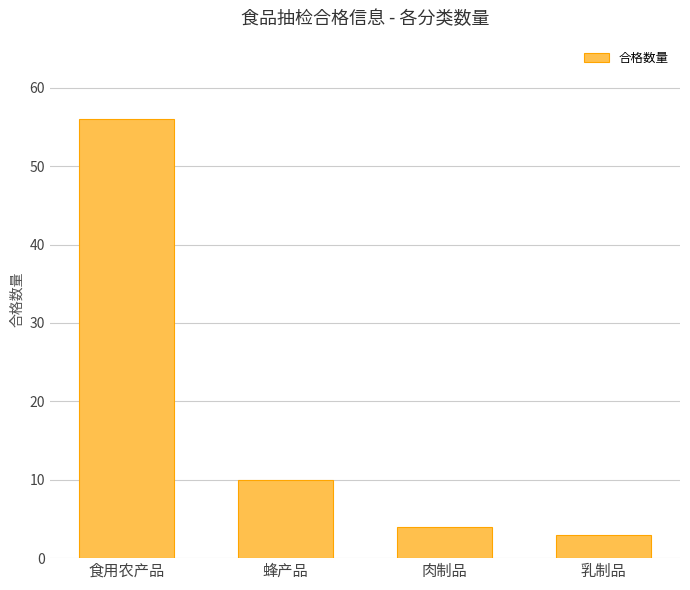

What is the change in value from 食用农产品 to 蜂产品?

-46